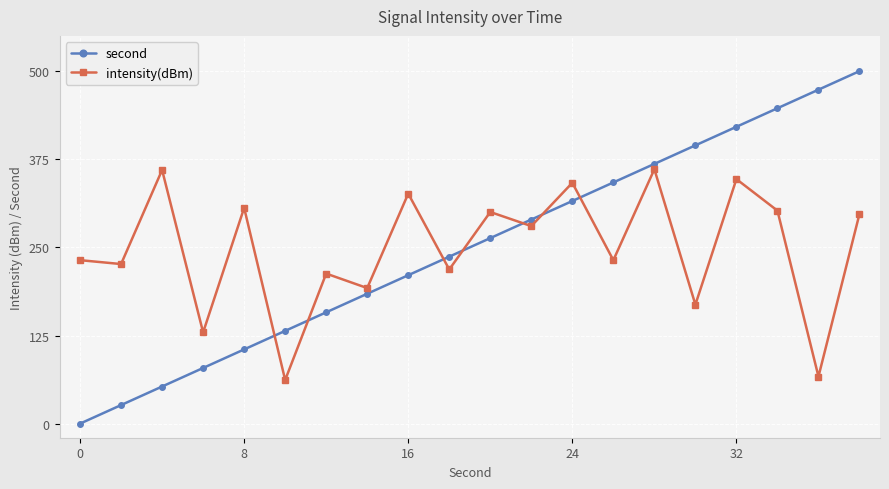

Rank the series by their maximum value, from highest to lowest.

second, intensity(dBm)